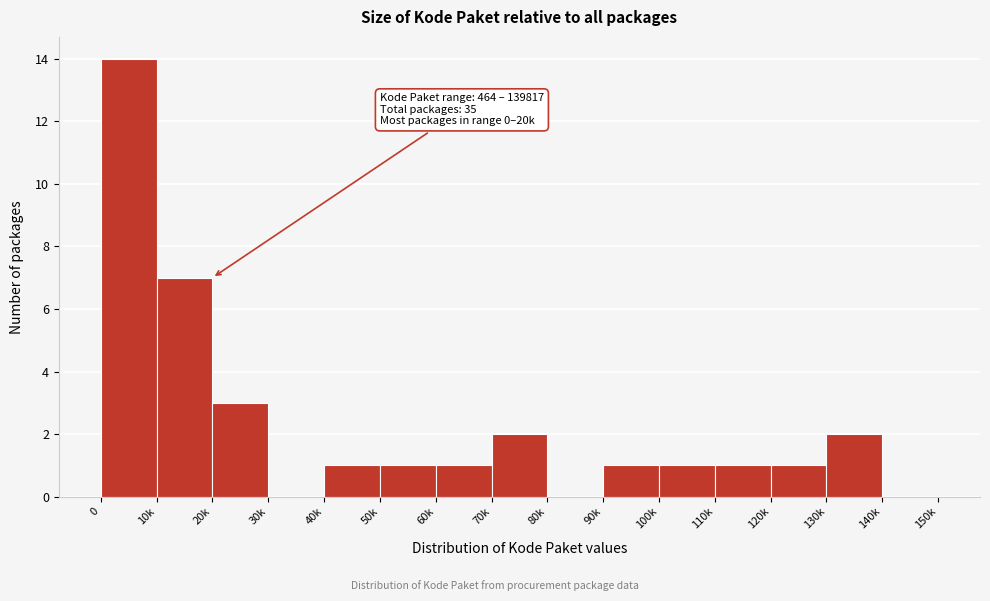

Reading right to left, extract all data points from this chart.

140k=0	130k=2	120k=1	110k=1	100k=1	90k=1	80k=0	70k=2	60k=1	50k=1	40k=1	30k=0	20k=3	10k=7	0=14